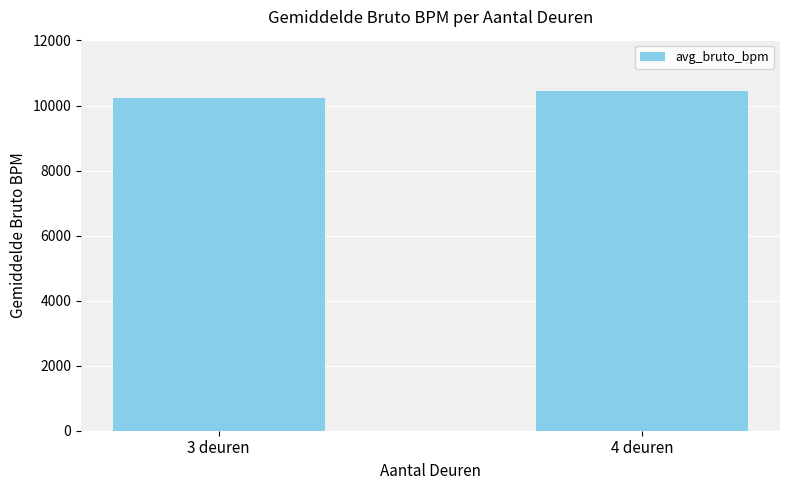

Which label corresponds to the largest value in the chart?

4 deuren